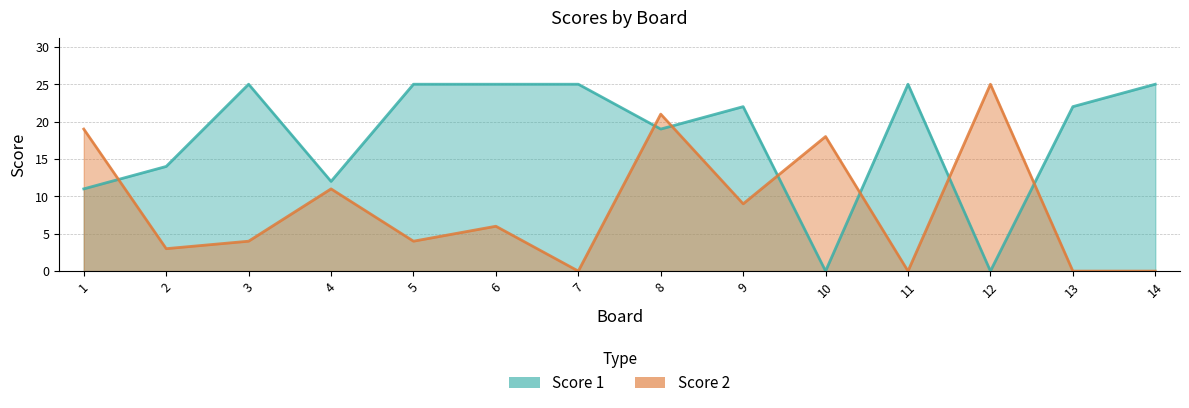

Which series has the largest range (max minus min)?

Score 1